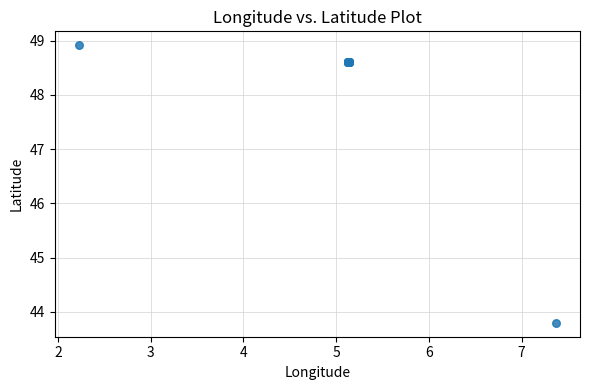

What Y value in the scatter plot is closest to 46?

43.8